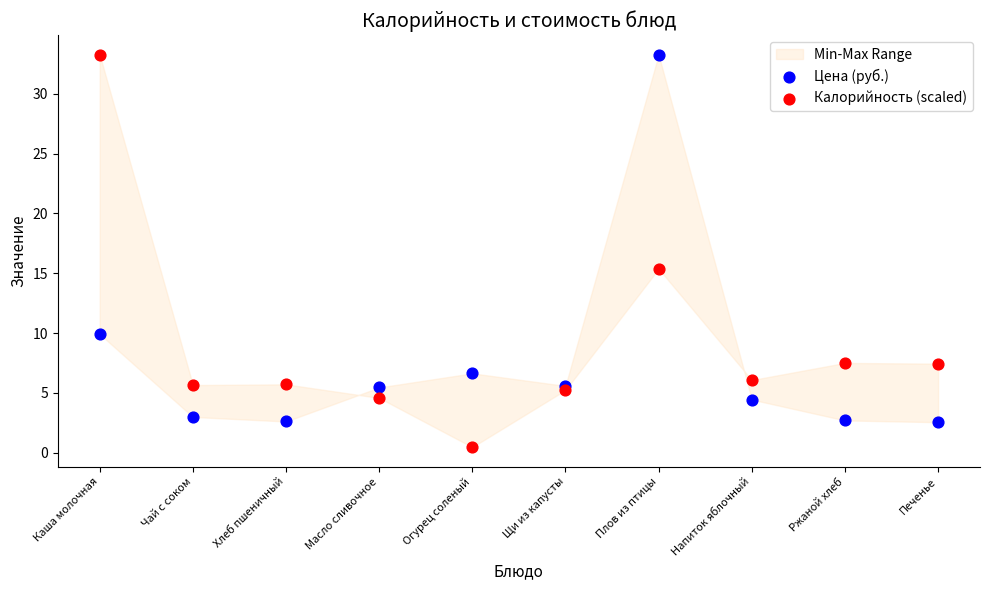

Which series contains the lowest Y value?

Калорийность (scaled)